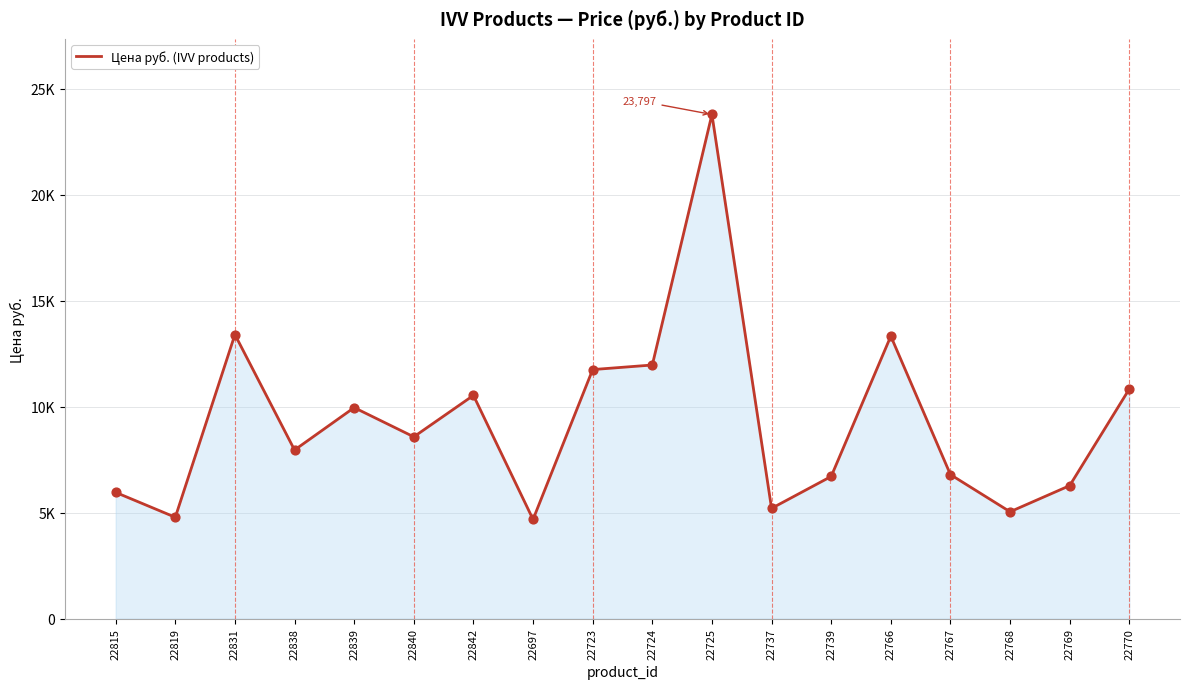

Between 22739 and 22840, which is larger?

22840